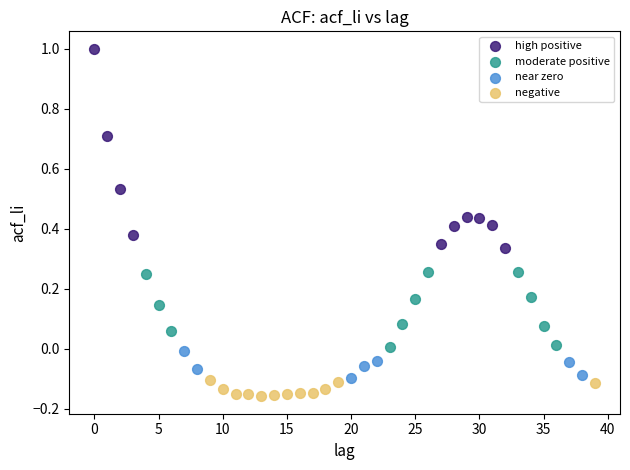

Which series has the largest Y range (max minus min)?

high positive